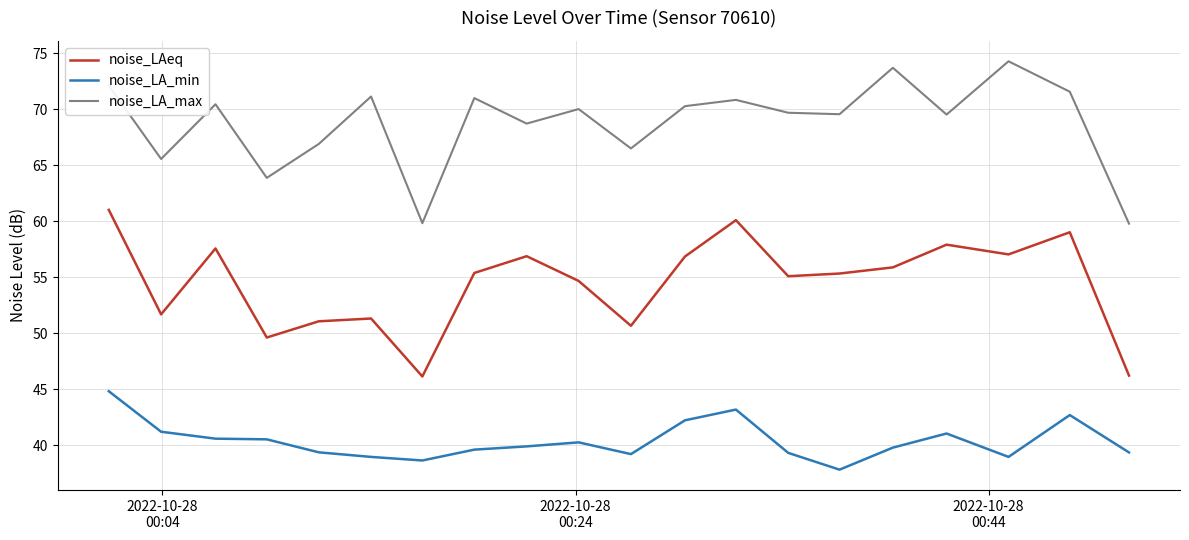

What is the greatest value displayed?

74.3